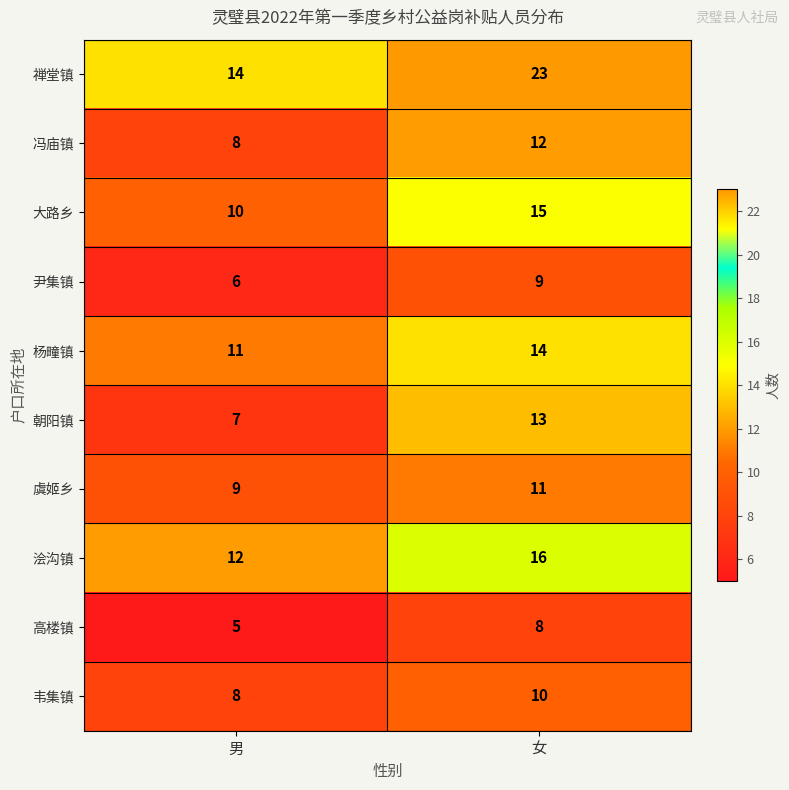

Reading left to right, transcribe all the data shown in this chart.

禅堂镇: 男=14	女=23
冯庙镇: 男=8	女=12
大路乡: 男=10	女=15
尹集镇: 男=6	女=9
杨疃镇: 男=11	女=14
朝阳镇: 男=7	女=13
虞姬乡: 男=9	女=11
浍沟镇: 男=12	女=16
高楼镇: 男=5	女=8
韦集镇: 男=8	女=10